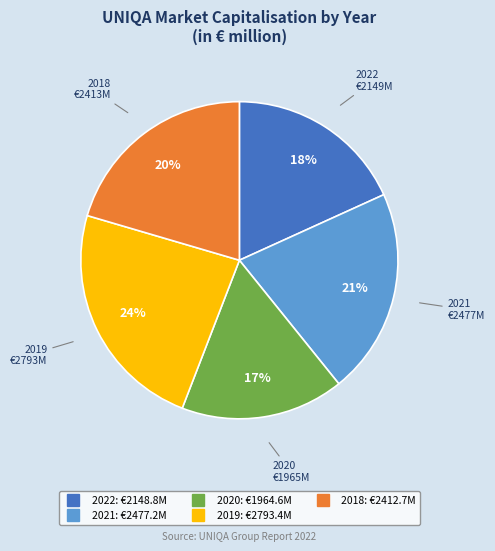

True or false: 2021 accounts for 27% of the total.

False